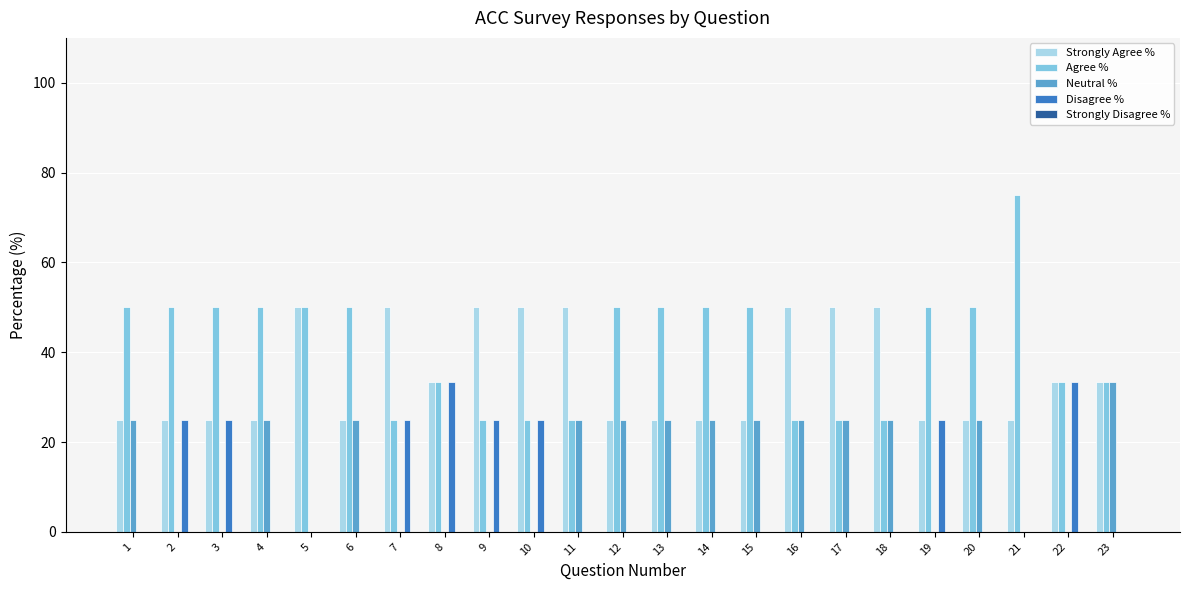

Which category has the highest value across all series?

21